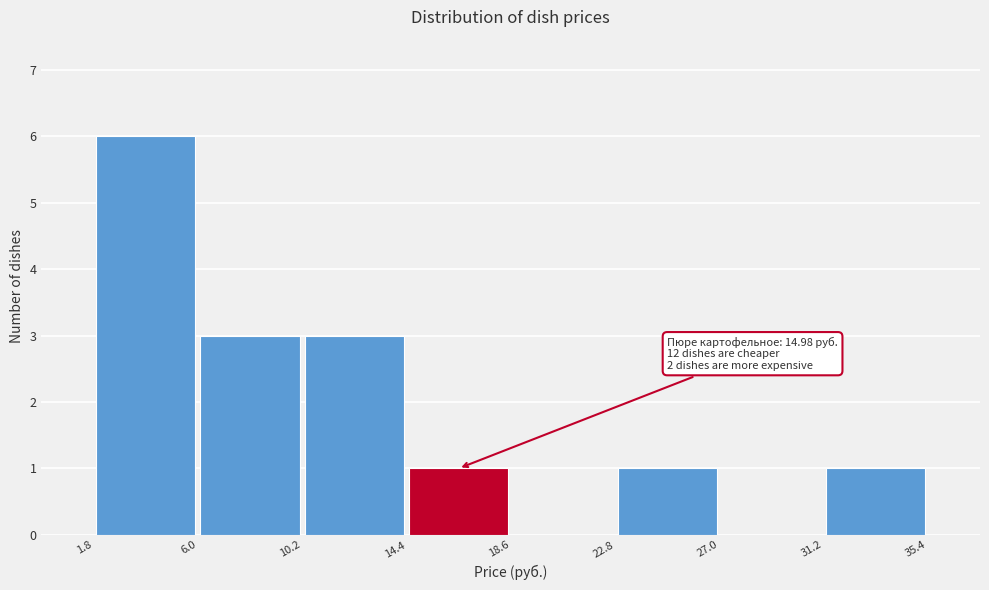

Which range on the x-axis has the tallest bar?

1.8 to 6.0